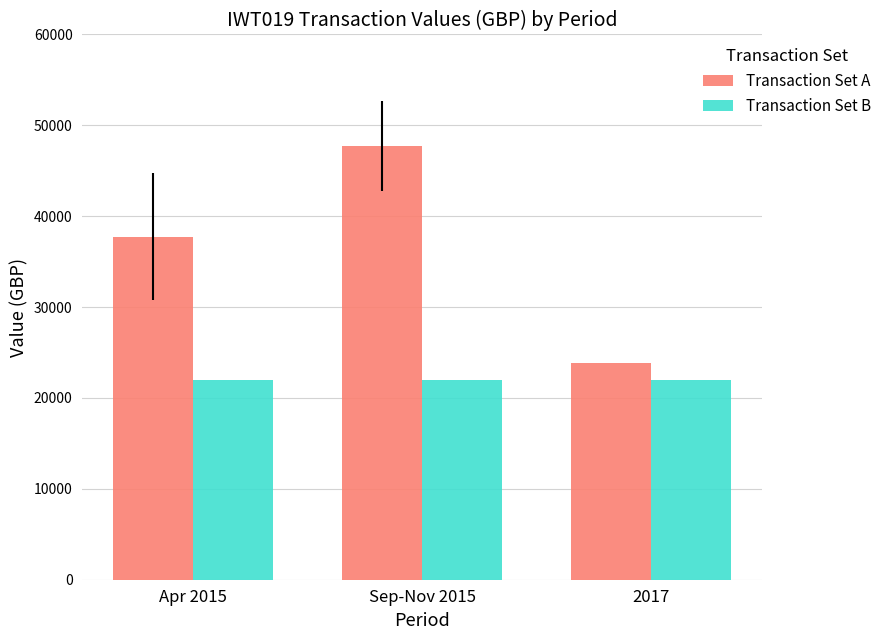

Which series changed the most between Sep-Nov 2015 and 2017?

Transaction Set A